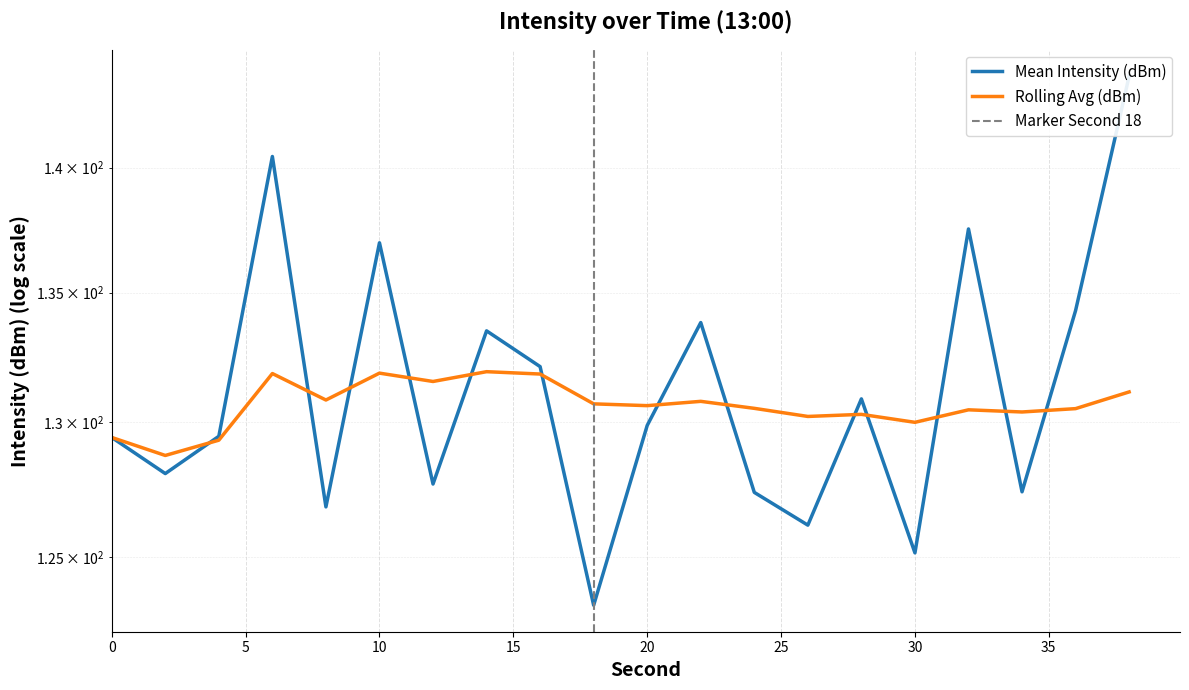

Reading left to right, what are all the values shown in this chart?

Mean Intensity (dBm): 0=129.4	2=128.1	4=129.5	6=140.5	8=126.8	10=137.0	12=127.7	14=133.5	16=132.1	18=123.3	20=129.9	22=133.8	24=127.4	26=126.2	28=130.9	30=125.2	32=137.5	34=127.4	36=134.3	38=143.8
Rolling Avg (dBm): 0=129.4	2=128.8	4=129.3	6=131.9	8=130.8	10=131.9	12=131.6	14=131.9	16=131.8	18=130.7	20=130.6	22=130.8	24=130.5	26=130.2	28=130.3	30=130.0	32=130.5	34=130.4	36=130.5	38=131.2